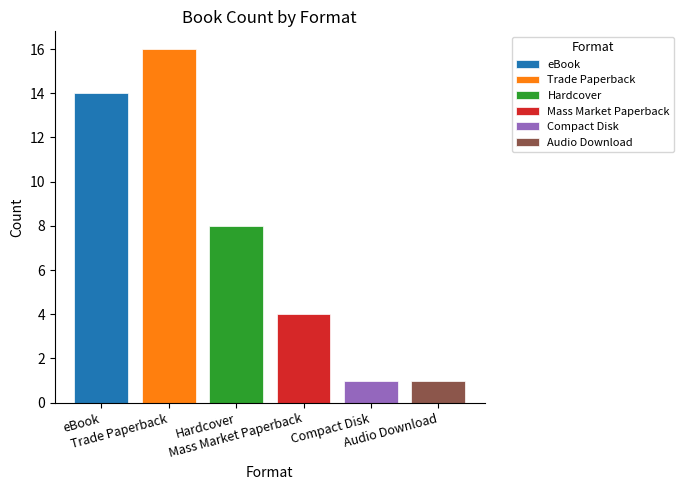

How many distinct data groups are displayed?

6